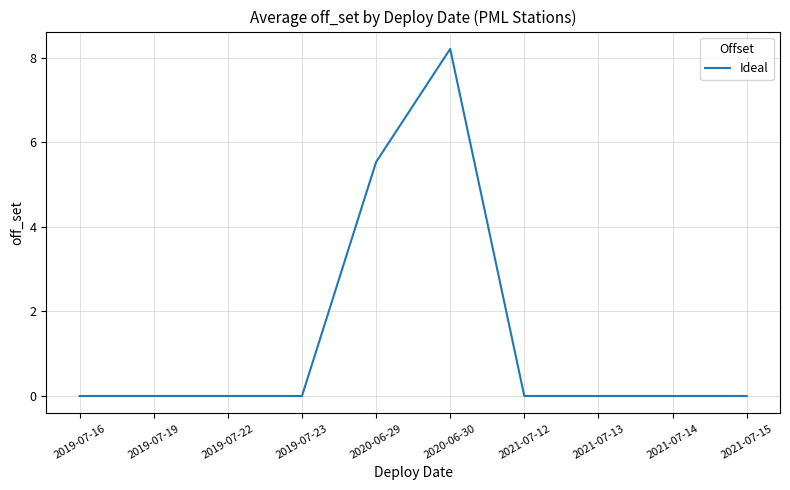

How many distinct data groups are displayed?

1